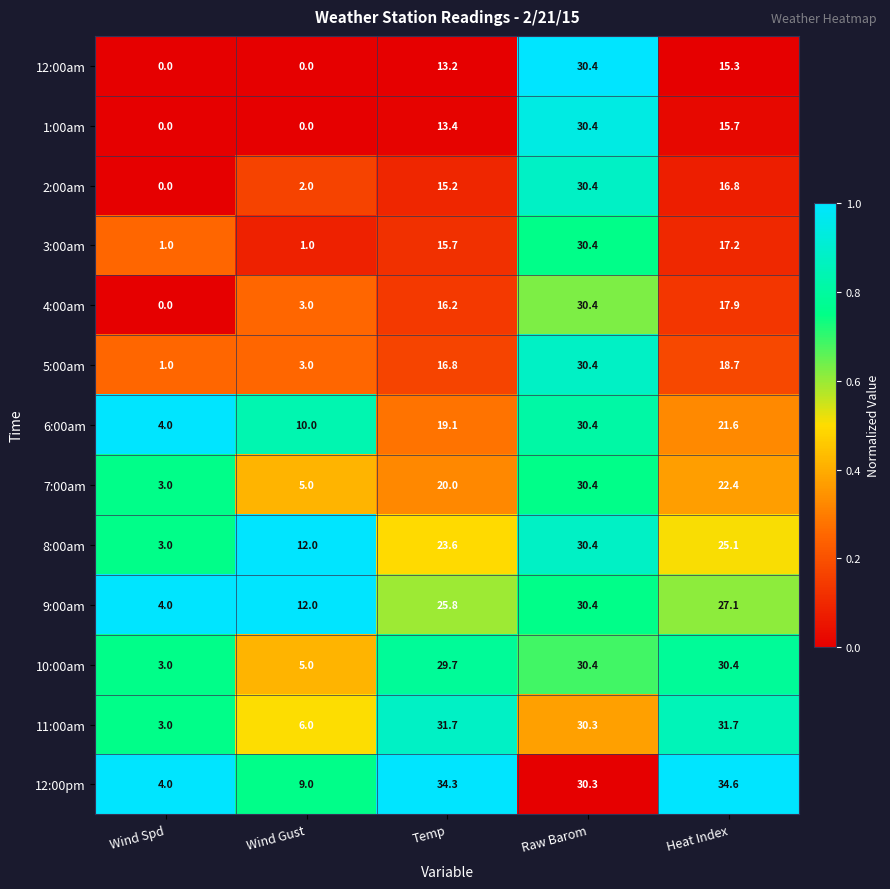

What is the difference between the maximum and minimum values in the 2:00am series?

30.4